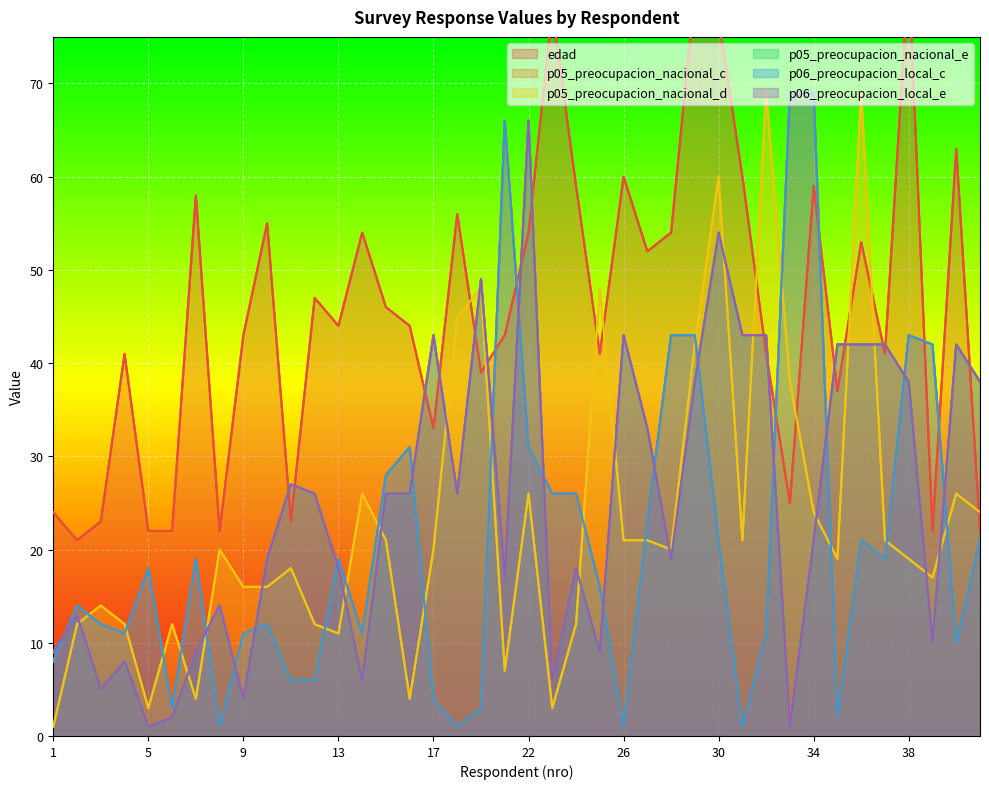

Is the value of edad at 1 greater than the value of p06_preocupacion_local_c at 26?

Yes